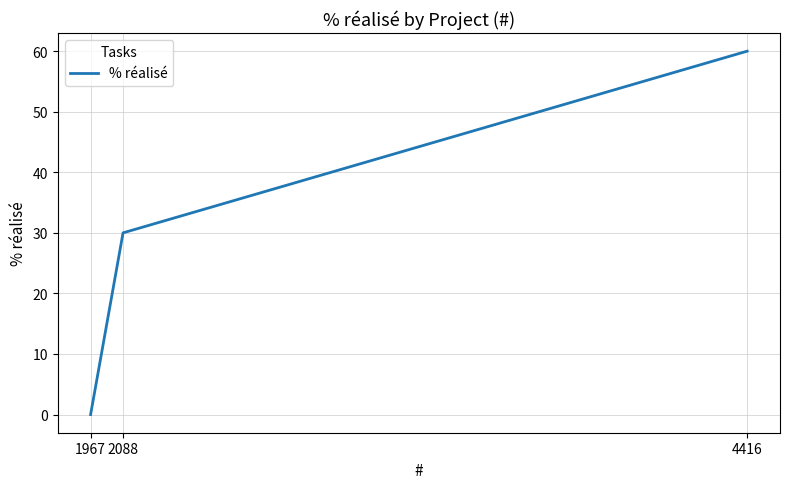

What is the maximum value shown in the chart?

60